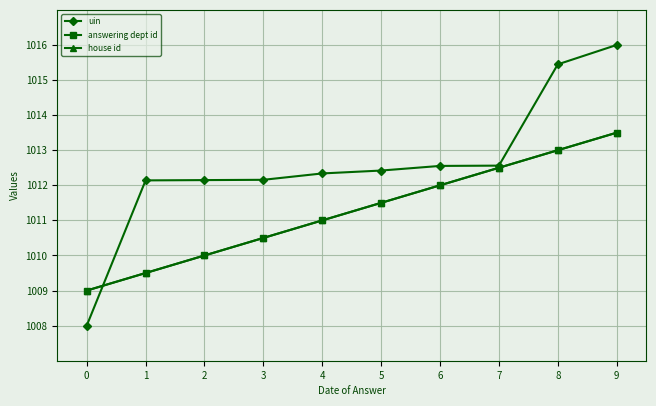

The answering dept id series shows 1669.2 at 4. True or false?

False